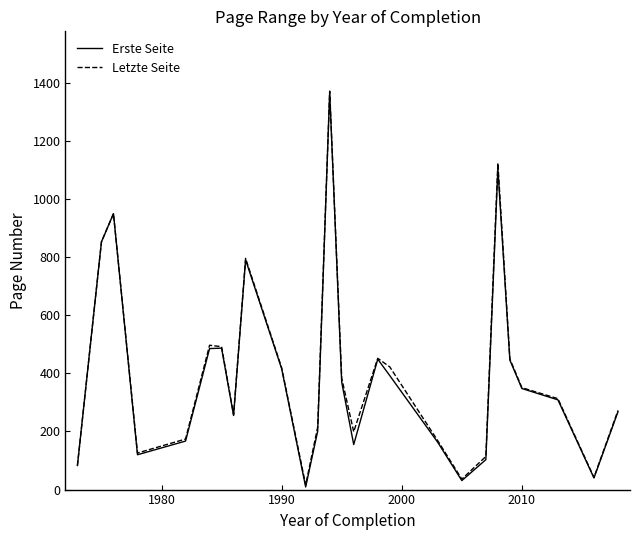

What is the average value of the Letzte Seite series?

406.9